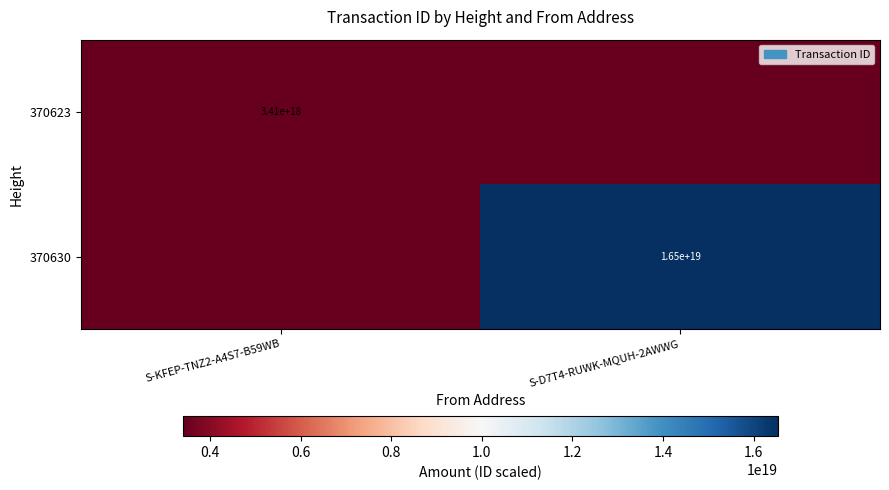

Is it true that 370623 equals 3410000000000000000 at S-KFEP-TNZ2-A4S7-B59WB?

True